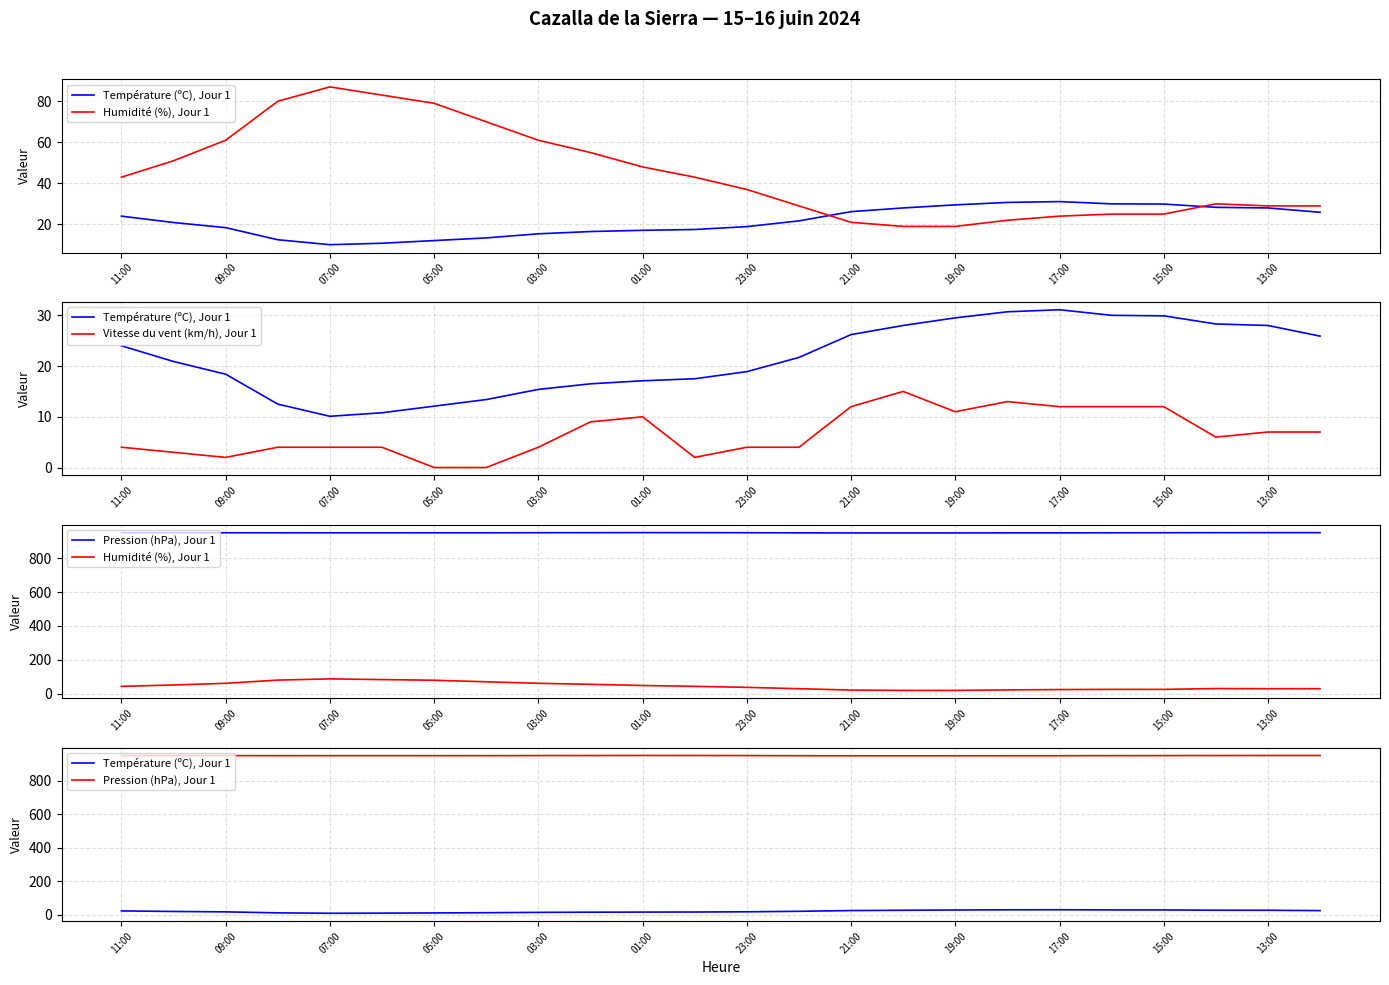

At which category does the chart reach its peak across all series?

01:00